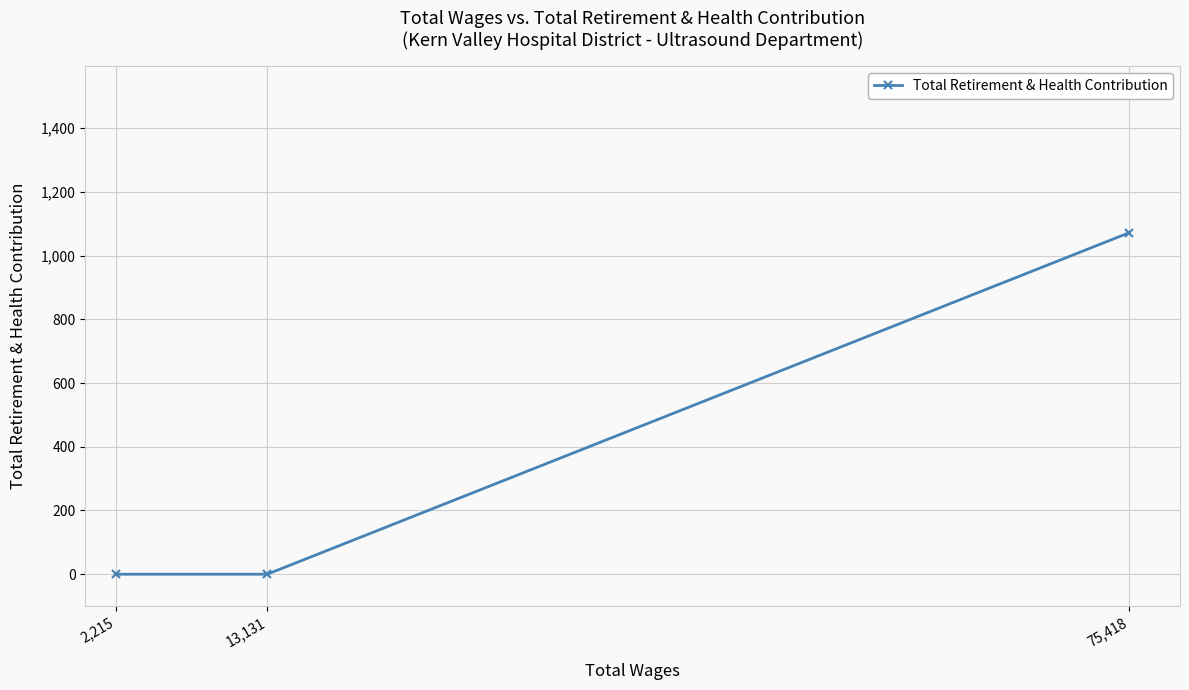

What is the label of the 3rd point from the left?

75,418